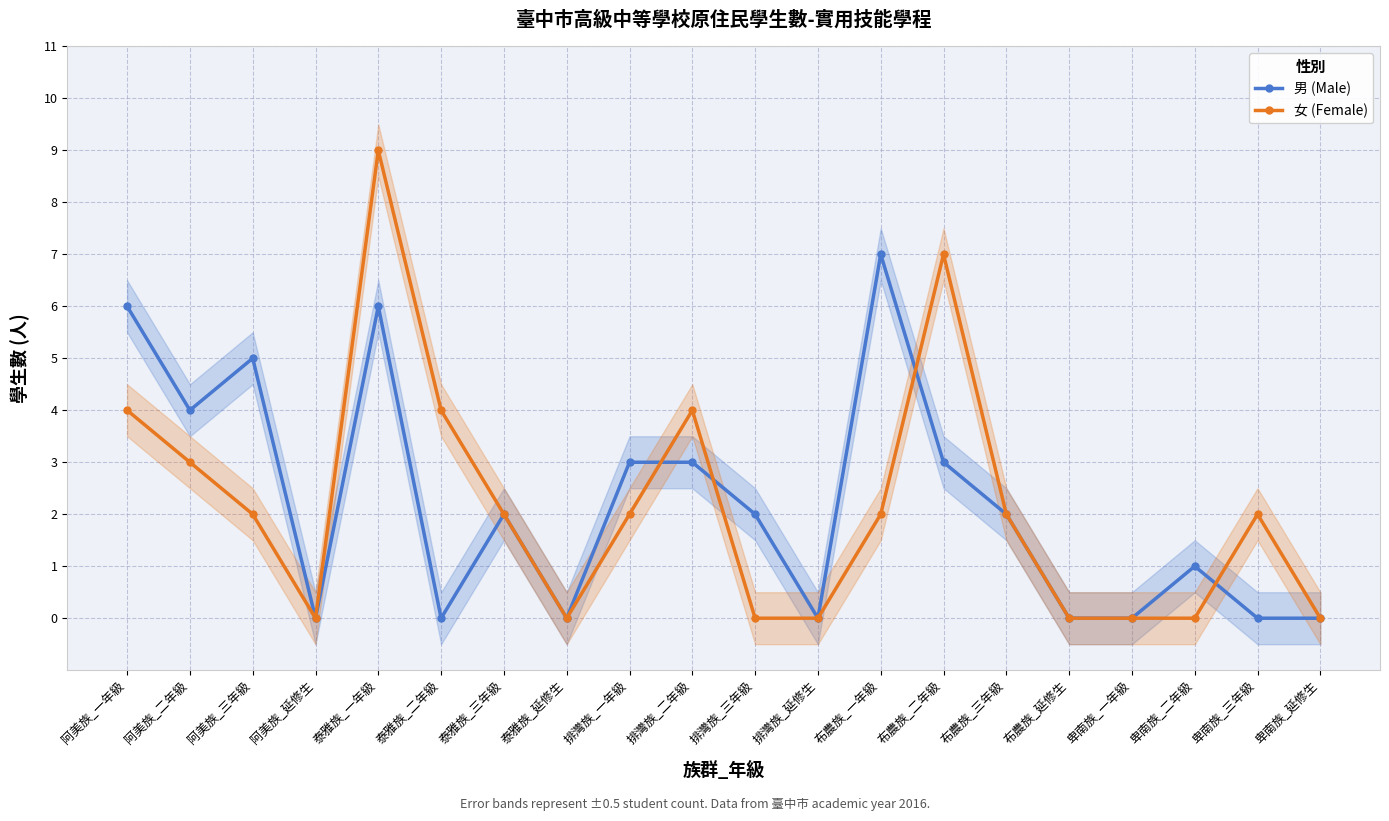

How many values in 男 (Male) are above zero?

12